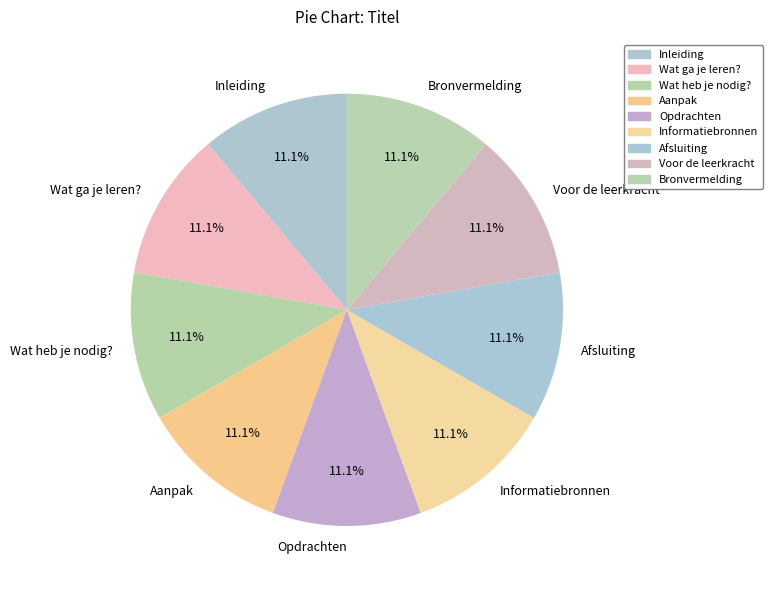

Is there a majority slice in this chart?

No